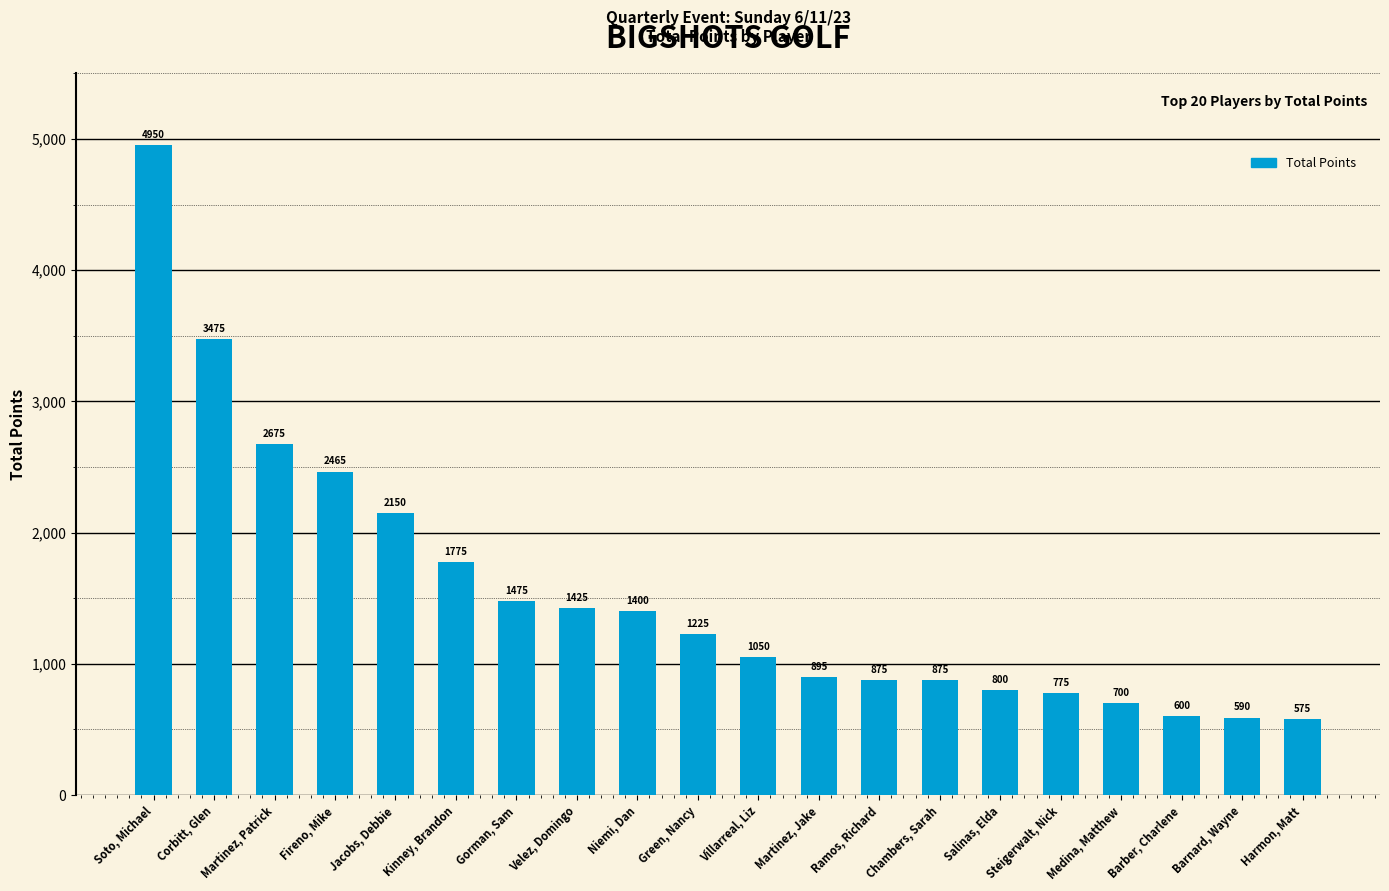

How many data points are less than 1225?

10